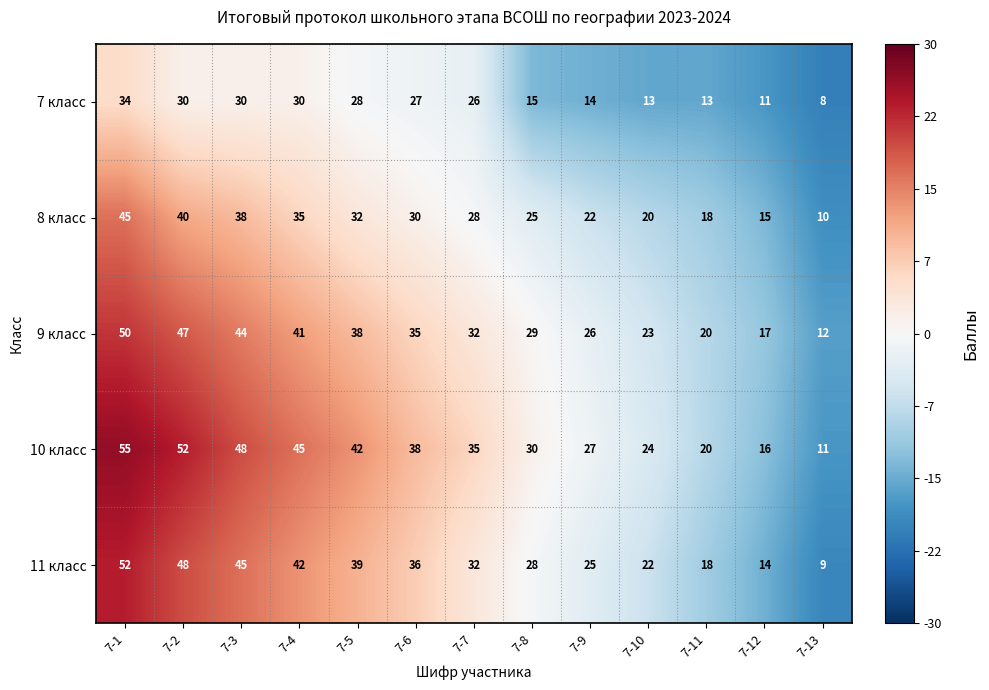

What is the approximate value of 9 класс at 7-7?

32